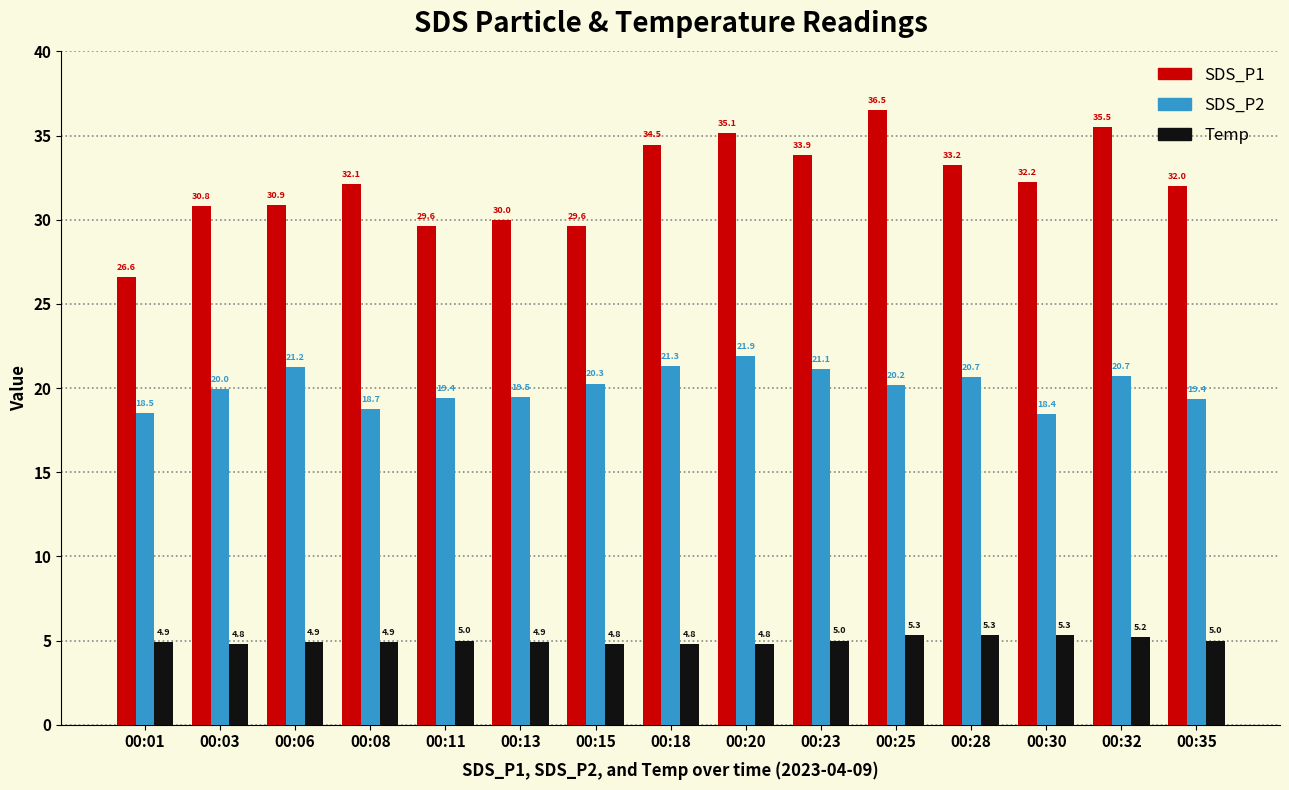

What is the sum of all SDS_P2 values?

301.3